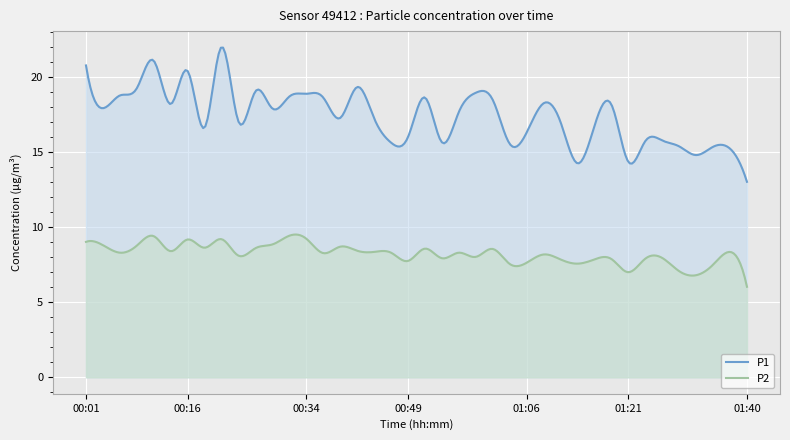

Which series has the largest range (max minus min)?

P1